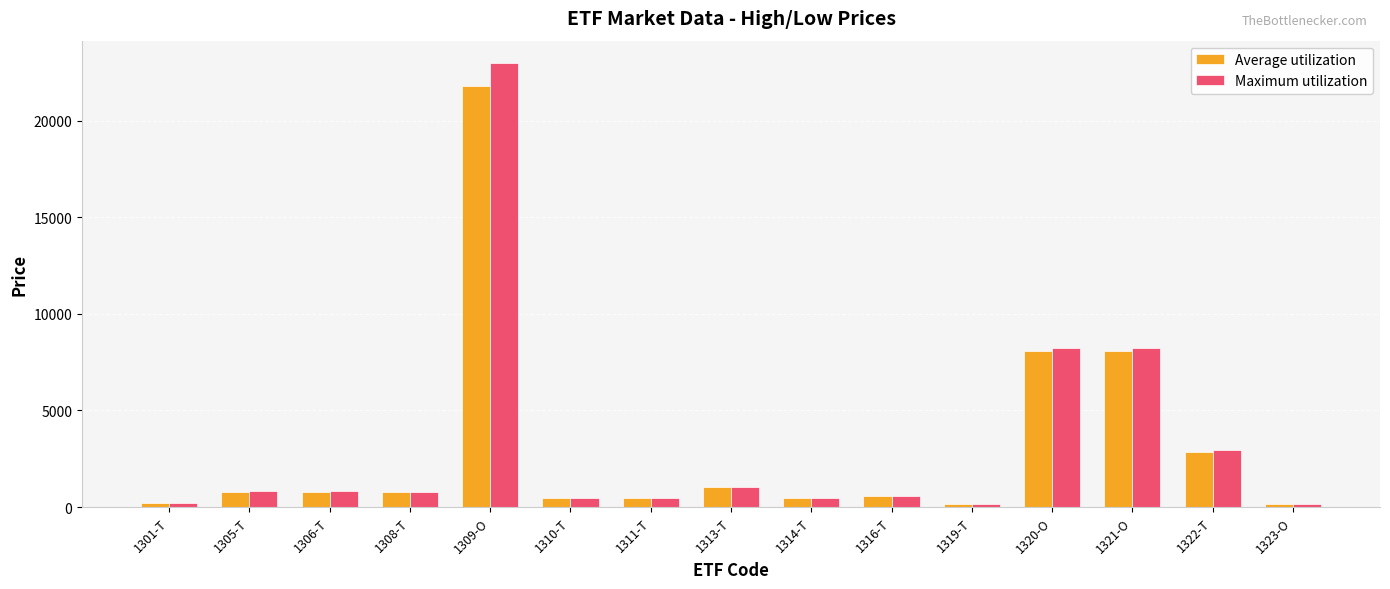

The value of Average utilization at 1301-T is 197. True or false?

True